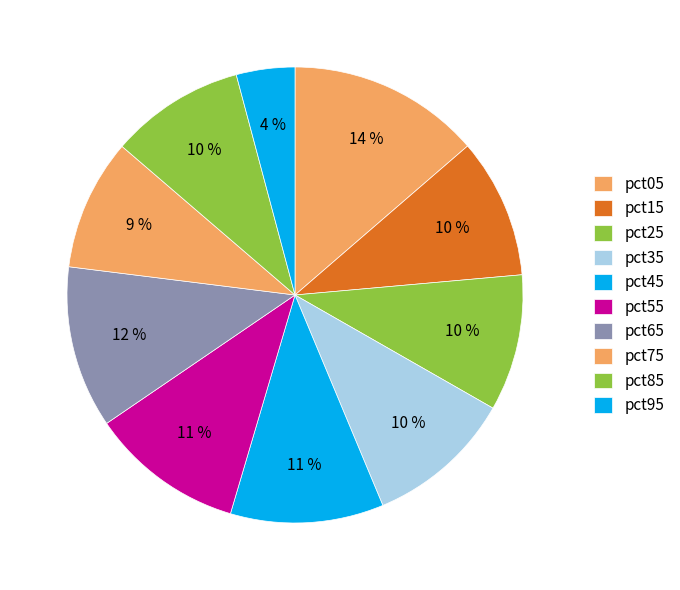

Count the number of slices in the pie.

10